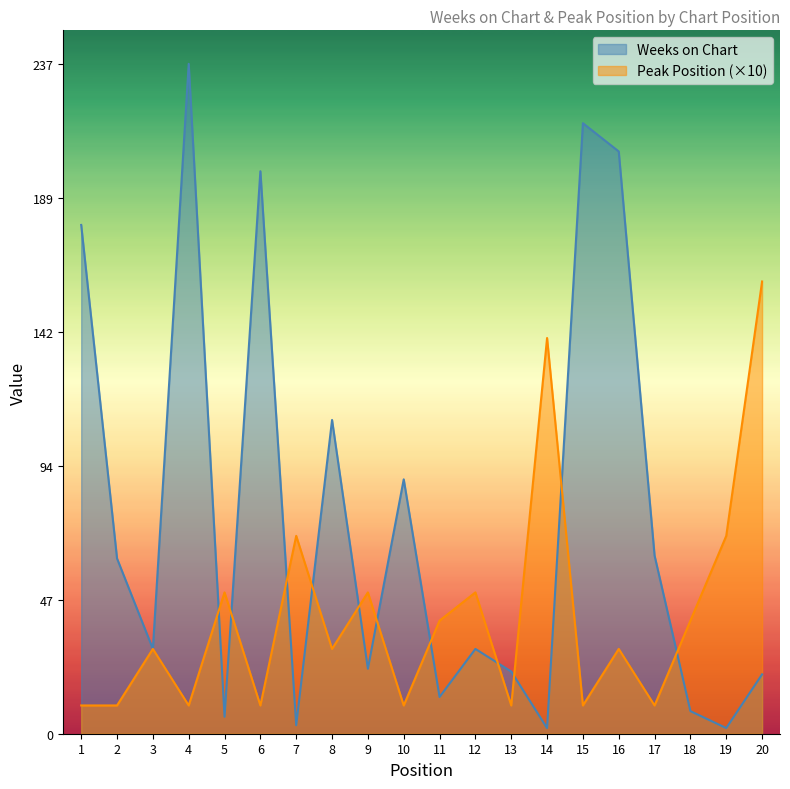

Where do Peak Position and Weeks on Chart first cross each other?

4 and 5